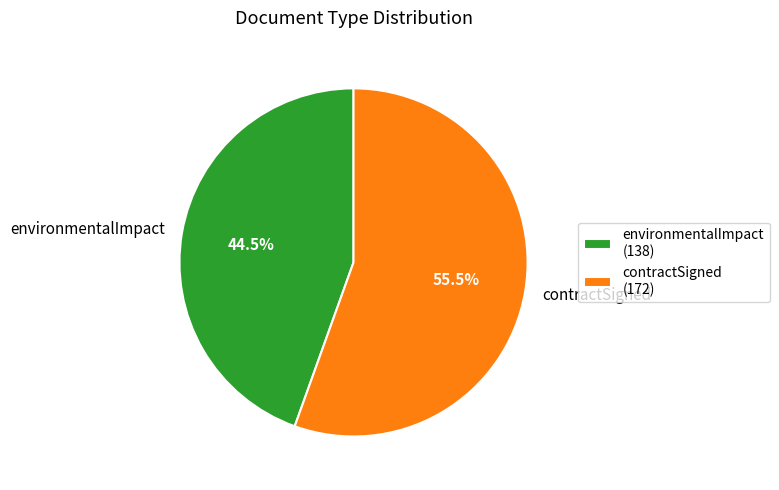

Between contractSigned and environmentalImpact, which is larger?

contractSigned